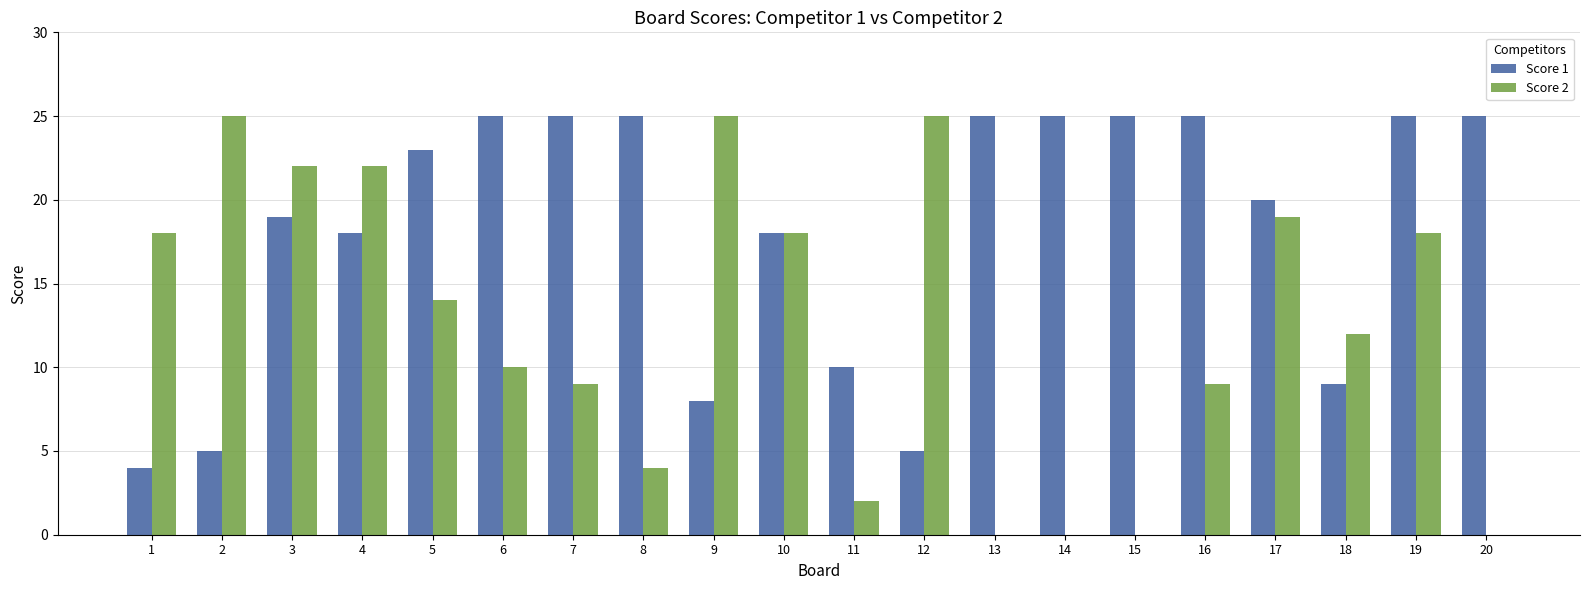

Is the value of Score 1 at 15 greater than the value of Score 2 at 13?

Yes